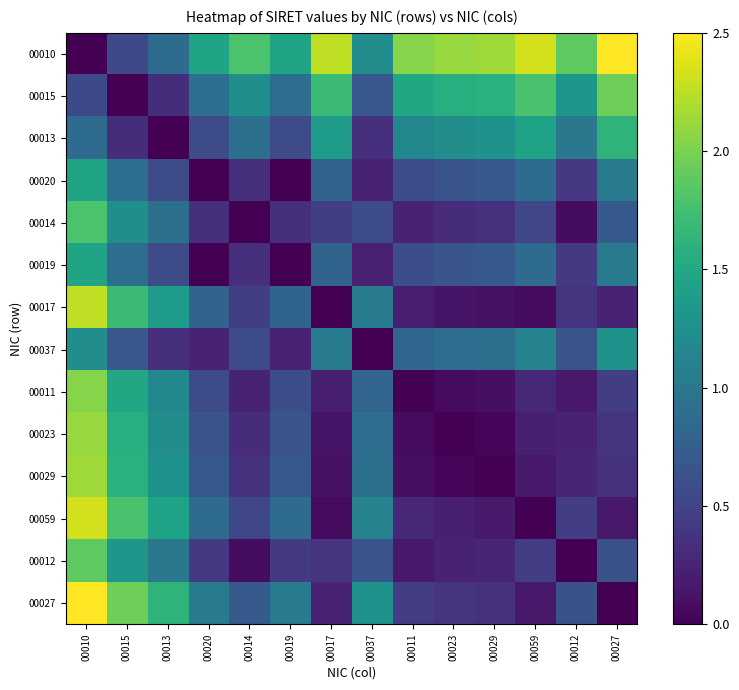

Reading left to right, what are all the values shown in this chart?

00010: 00010=0.0	00015=0.5	00013=0.9	00020=1.5	00014=1.8	00019=1.5	00017=2.3	00037=1.2	00011=2.0	00023=2.1	00029=2.1	00059=2.3	00012=1.9	00027=2.5
00015: 00010=0.5	00015=0.0	00013=0.3	00020=0.9	00014=1.2	00019=0.9	00017=1.7	00037=0.7	00011=1.5	00023=1.6	00029=1.6	00059=1.8	00012=1.3	00027=2.0
00013: 00010=0.9	00015=0.3	00013=0.0	00020=0.6	00014=0.9	00019=0.6	00017=1.4	00037=0.3	00011=1.2	00023=1.2	00029=1.3	00059=1.5	00012=1.0	00027=1.6
00020: 00010=1.5	00015=0.9	00013=0.6	00020=0.0	00014=0.3	00019=0.0	00017=0.8	00037=0.2	00011=0.6	00023=0.7	00029=0.7	00059=0.9	00012=0.4	00027=1.0
00014: 00010=1.8	00015=1.2	00013=0.9	00020=0.3	00014=0.0	00019=0.3	00017=0.5	00037=0.6	00011=0.2	00023=0.3	00029=0.4	00059=0.5	00012=0.1	00027=0.7
00019: 00010=1.5	00015=0.9	00013=0.6	00020=0.0	00014=0.3	00019=0.0	00017=0.8	00037=0.2	00011=0.6	00023=0.7	00029=0.7	00059=0.9	00012=0.4	00027=1.0
00017: 00010=2.3	00015=1.7	00013=1.4	00020=0.8	00014=0.5	00019=0.8	00017=0.0	00037=1.0	00011=0.2	00023=0.1	00029=0.1	00059=0.1	00012=0.4	00027=0.2
00037: 00010=1.2	00015=0.7	00013=0.3	00020=0.2	00014=0.6	00019=0.2	00017=1.0	00037=0.0	00011=0.8	00023=0.9	00029=0.9	00059=1.1	00012=0.7	00027=1.3
00011: 00010=2.0	00015=1.5	00013=1.2	00020=0.6	00014=0.2	00019=0.6	00017=0.2	00037=0.8	00011=0.0	00023=0.1	00029=0.1	00059=0.3	00012=0.2	00027=0.5
00023: 00010=2.1	00015=1.6	00013=1.2	00020=0.7	00014=0.3	00019=0.7	00017=0.1	00037=0.9	00011=0.1	00023=0.0	00029=0.0	00059=0.2	00012=0.2	00027=0.4
00029: 00010=2.1	00015=1.6	00013=1.3	00020=0.7	00014=0.4	00019=0.7	00017=0.1	00037=0.9	00011=0.1	00023=0.0	00029=0.0	00059=0.2	00012=0.3	00027=0.4
00059: 00010=2.3	00015=1.8	00013=1.5	00020=0.9	00014=0.5	00019=0.9	00017=0.1	00037=1.1	00011=0.3	00023=0.2	00029=0.2	00059=0.0	00012=0.5	00027=0.2
00012: 00010=1.9	00015=1.3	00013=1.0	00020=0.4	00014=0.1	00019=0.4	00017=0.4	00037=0.7	00011=0.2	00023=0.2	00029=0.3	00059=0.5	00012=0.0	00027=0.6
00027: 00010=2.5	00015=2.0	00013=1.6	00020=1.0	00014=0.7	00019=1.0	00017=0.2	00037=1.3	00011=0.5	00023=0.4	00029=0.4	00059=0.2	00012=0.6	00027=0.0